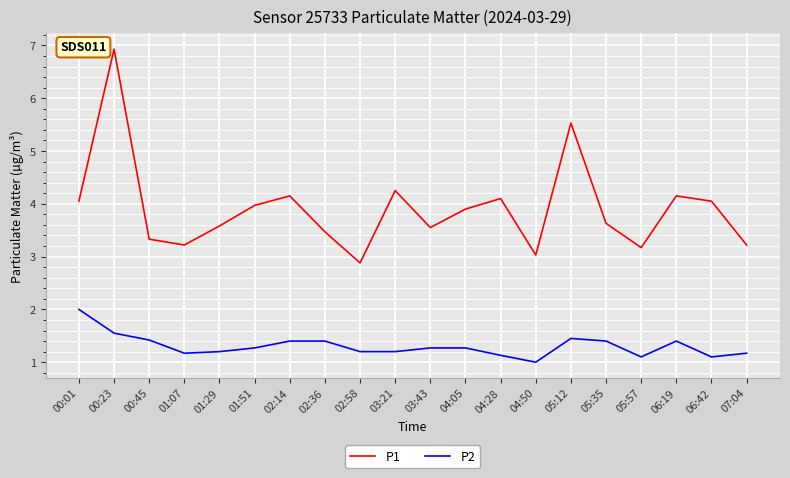

What is the total value across all series at 05:35?

5.0